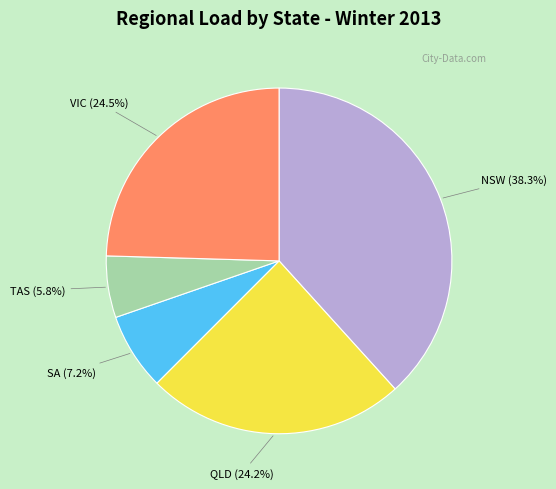

Is there a majority slice in this chart?

No